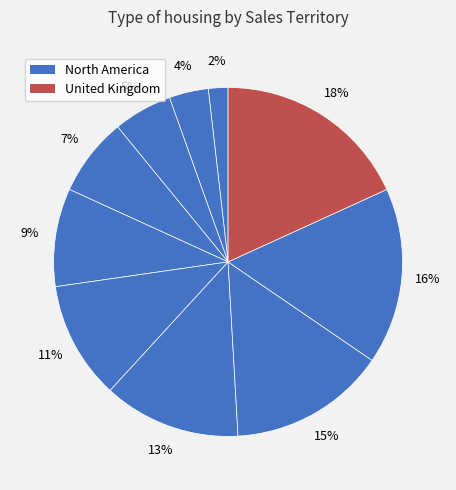

How many slices are in this pie chart?

10